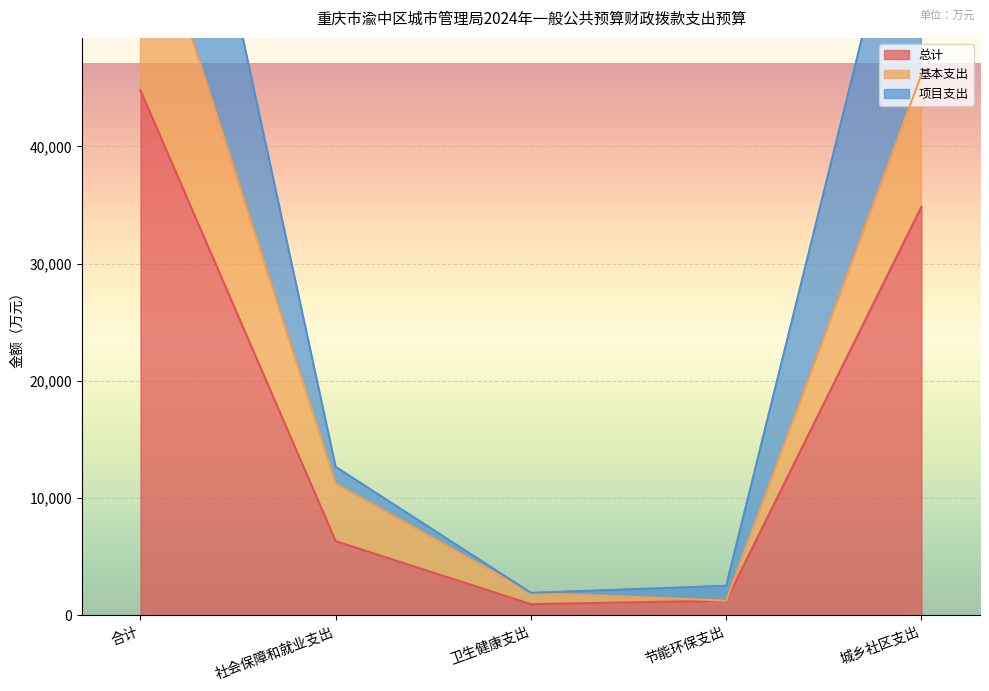

The value of 总计 at 社会保障和就业支出 is 9242.9. True or false?

False